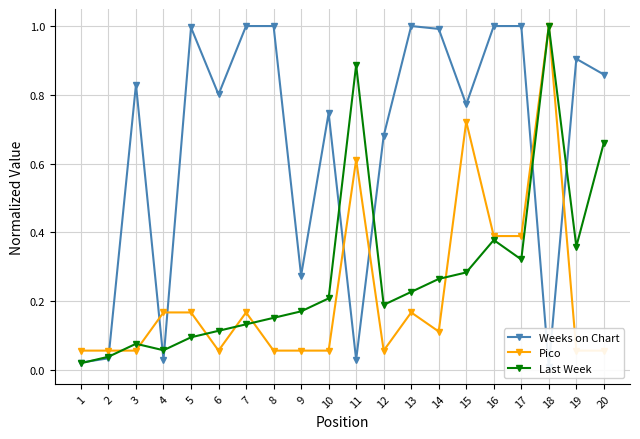

Which series has the widest spread of values?

Weeks on Chart